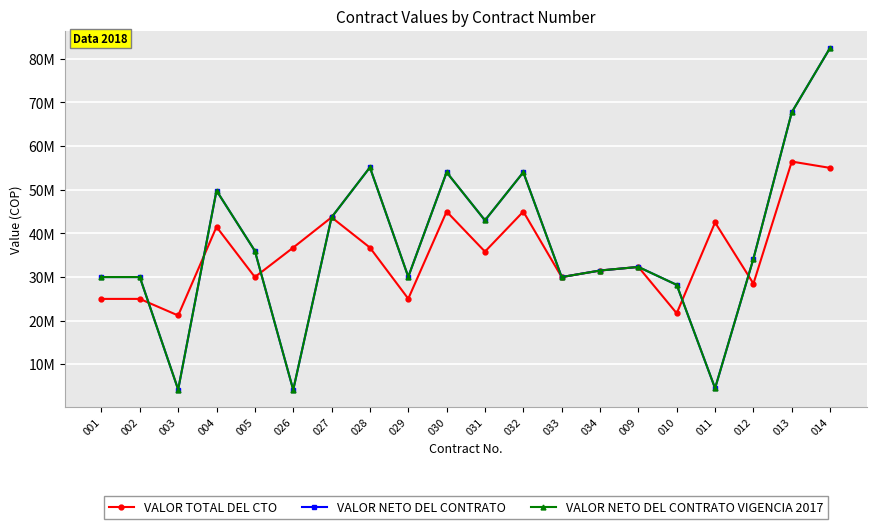

Which has a higher value, 029 or 003?

029